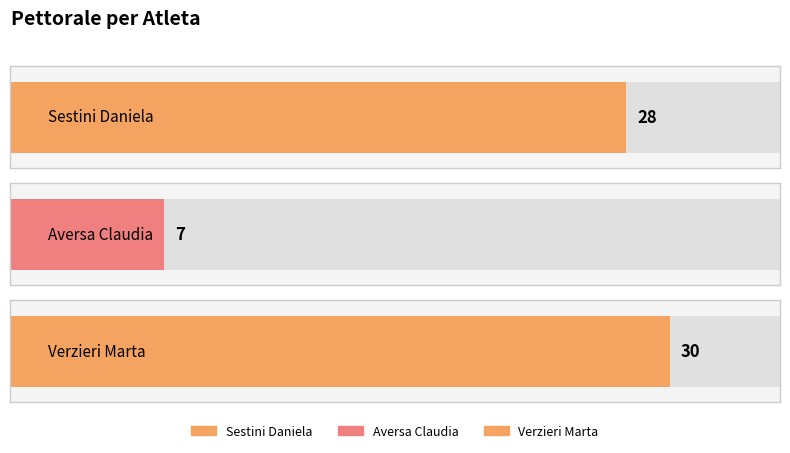

What value does the data have at Sestini Daniela, to the nearest 10?

30